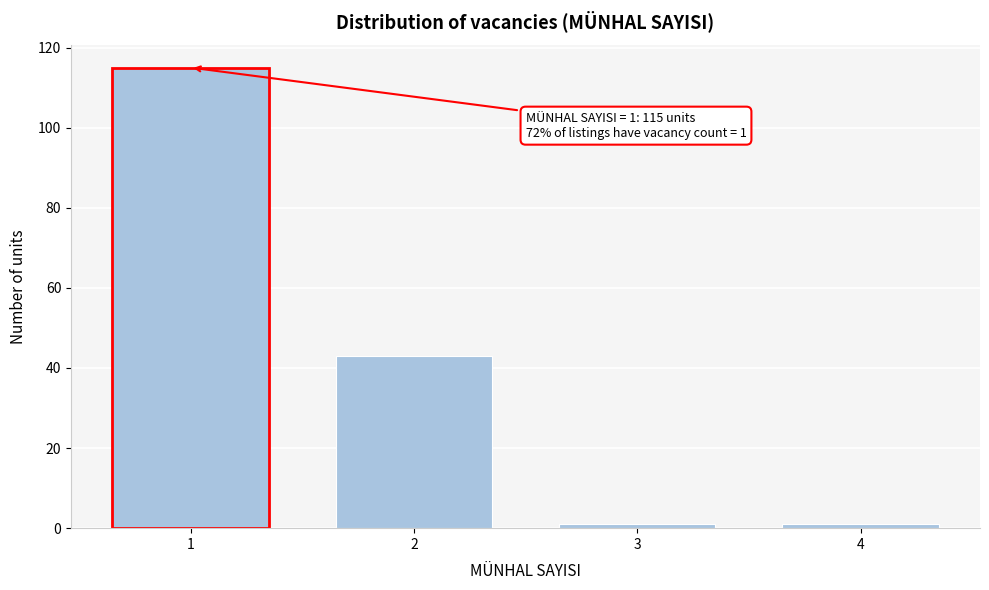

Reading left to right, extract all data points from this chart.

1=115	2=43	3=1	4=1